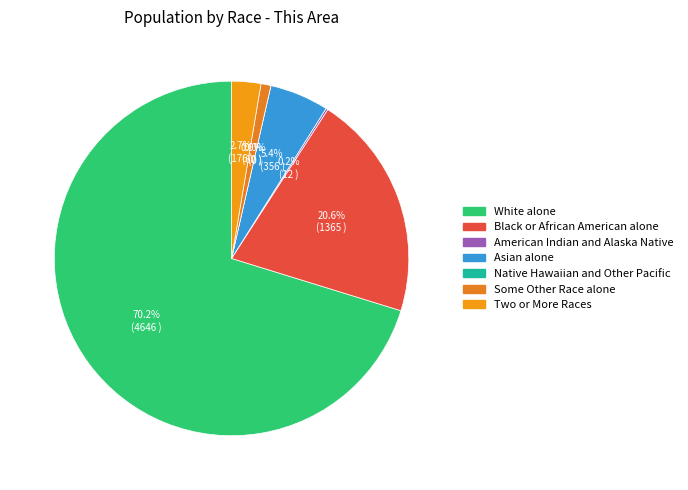

To the nearest percent, what portion does Black or African American alone represent?

21%